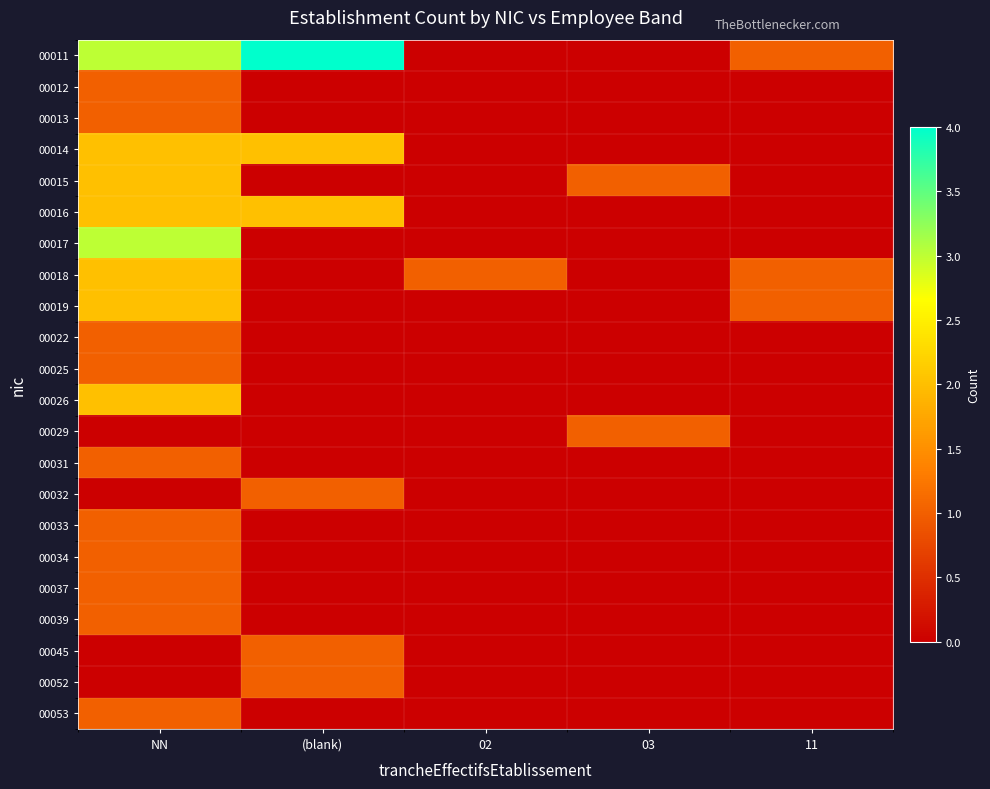

List the series in order of their peak value, highest first.

00011, 00017, 00014, 00015, 00016, 00018, 00019, 00026, 00012, 00013, 00022, 00025, 00029, 00031, 00032, 00033, 00034, 00037, 00039, 00045, 00052, 00053